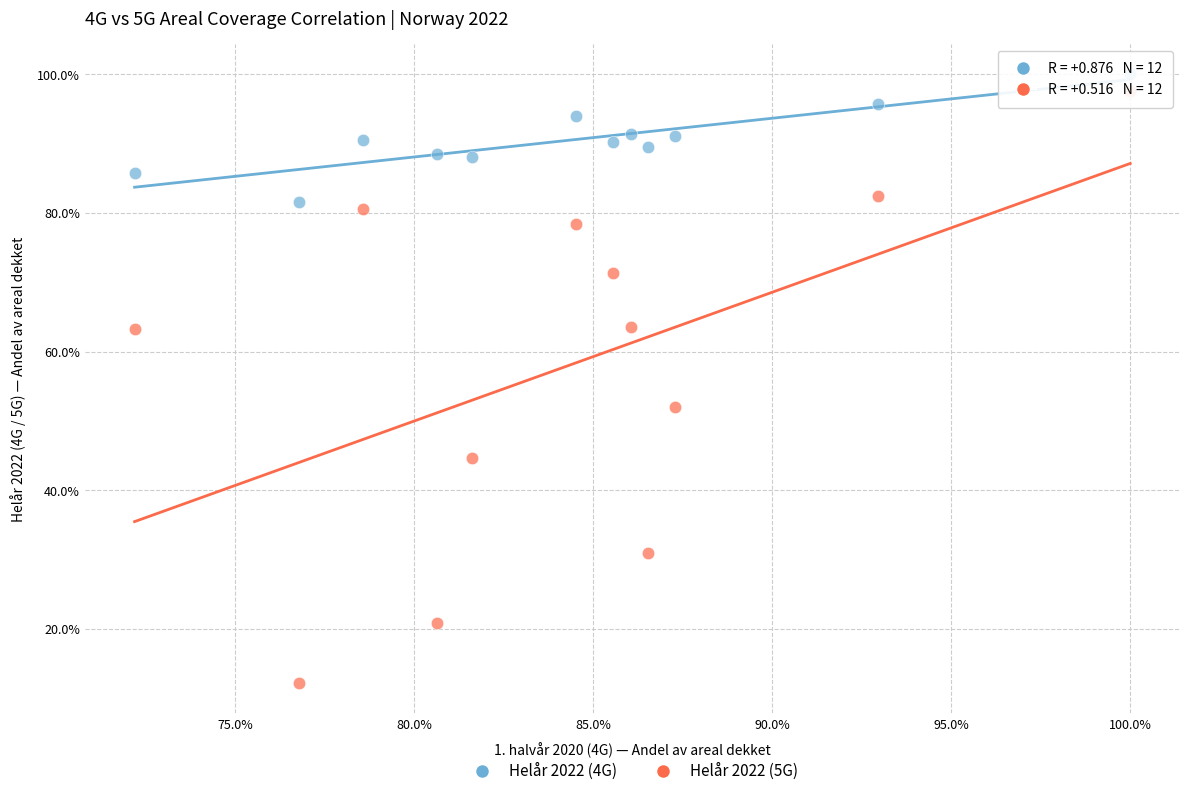

What are all the series names shown in the legend?

Helår 2022 (4G), Helår 2022 (5G)